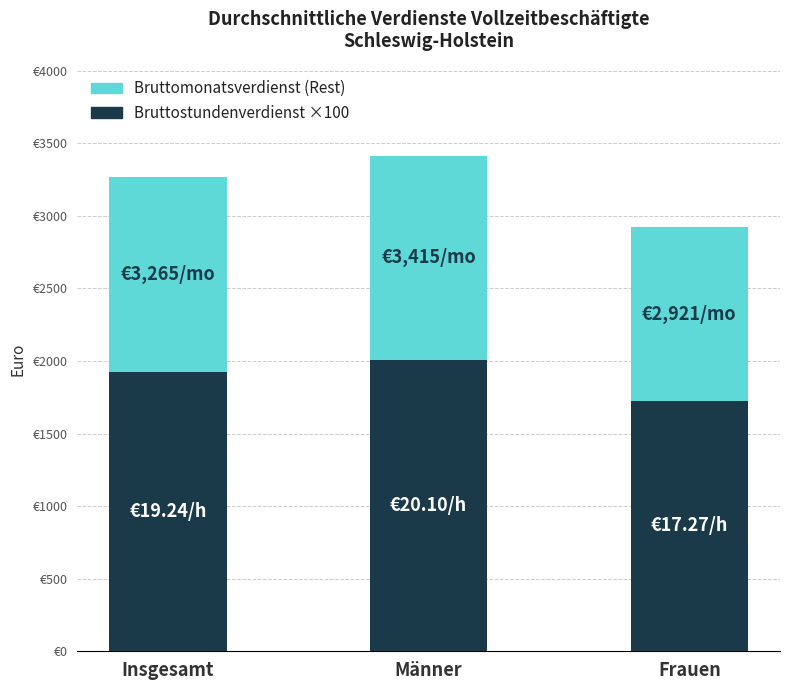

List the labels in order of Bruttostundenverdienst ×100 value, smallest first.

Frauen, Insgesamt, Männer